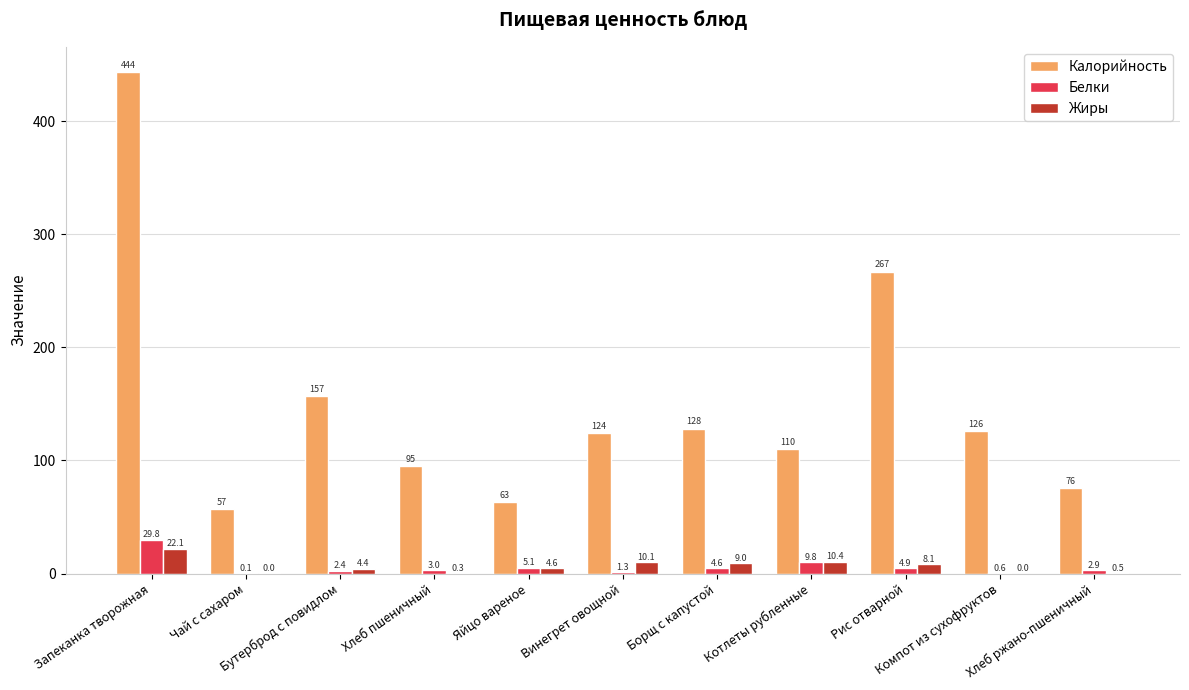

Where does the Белки series first go above 3?

Запеканка творожная